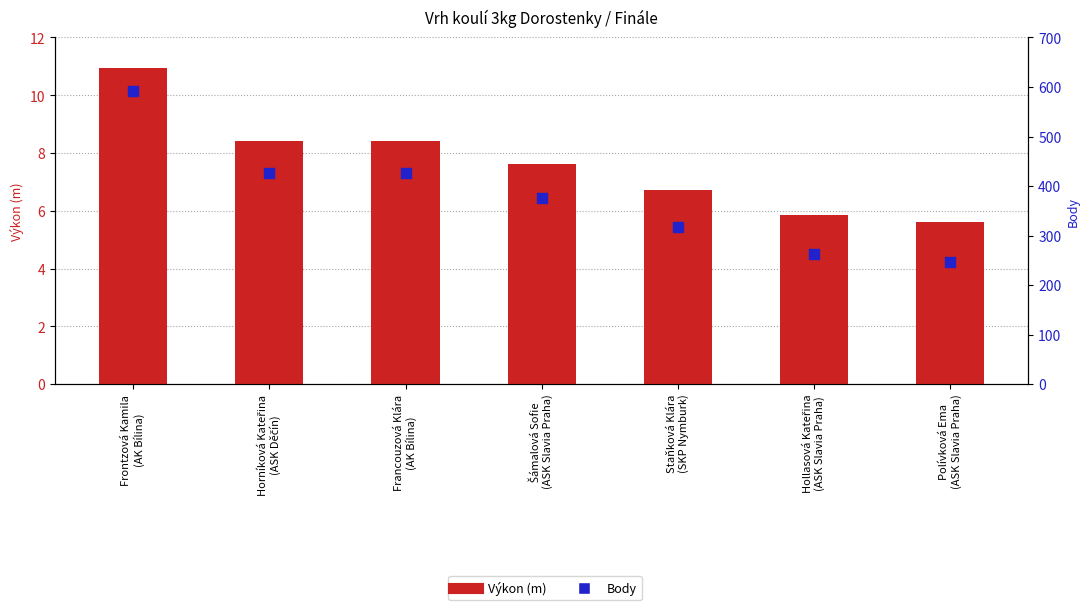

What are all the series names shown in the legend?

Výkon (m), Body